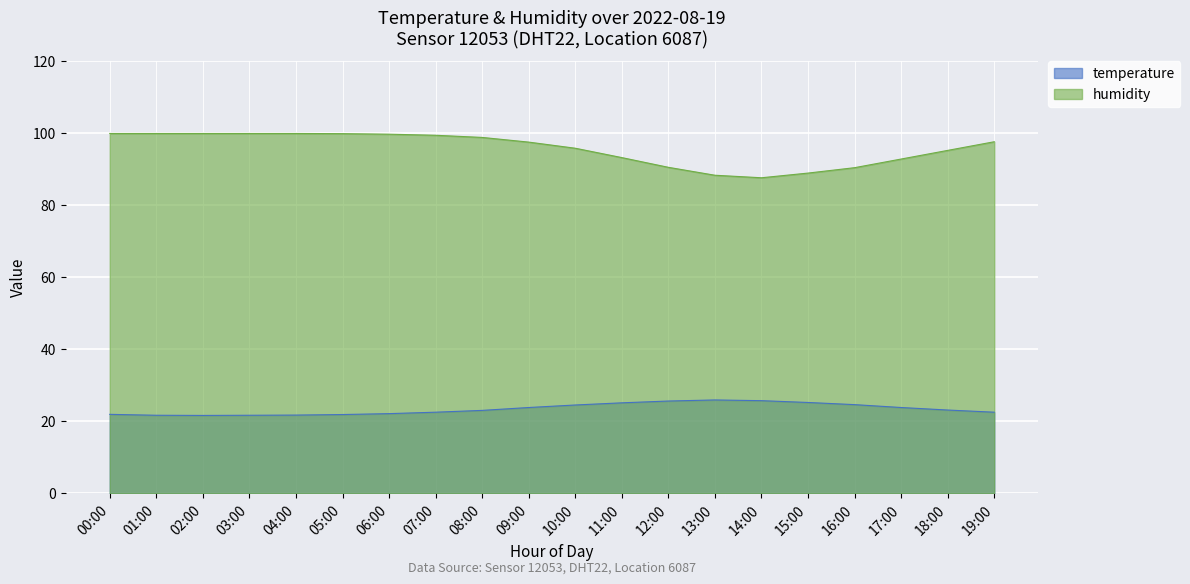

At which category does temperature reach its first local peak?

13:00